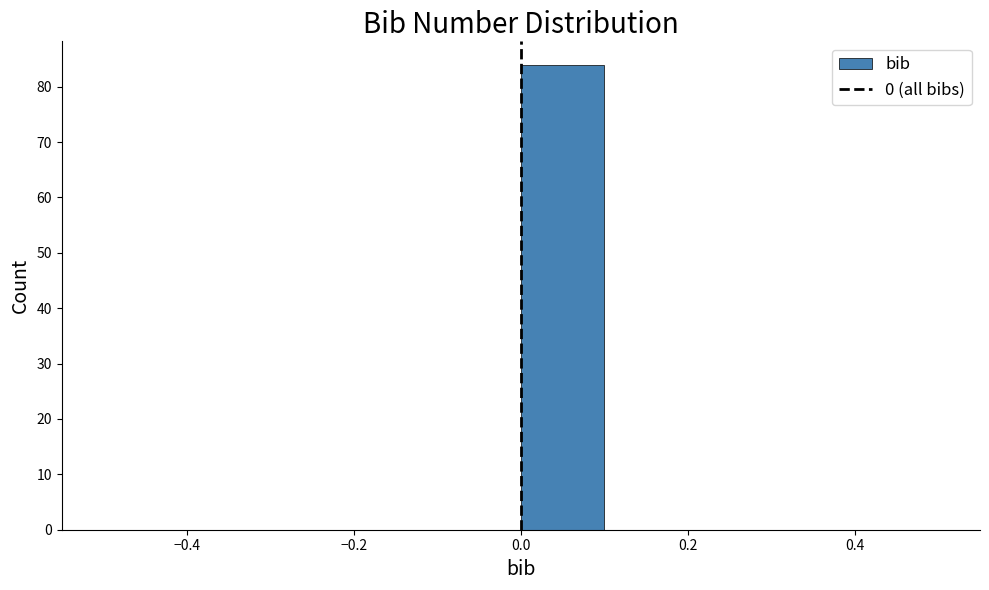

How tall is the bar that spans 0.0 to 0.1 on the x-axis? The values are not printed on the chart, so give them approximately, as read against the axis.

84